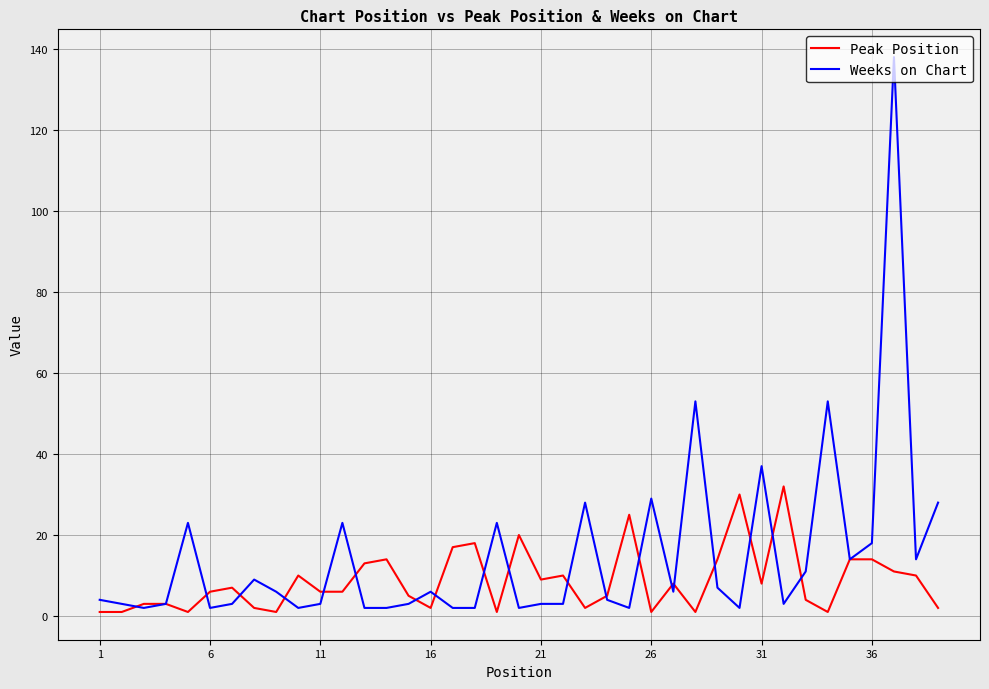

True or false: Peak Position has more than 0 interior local peaks.

True